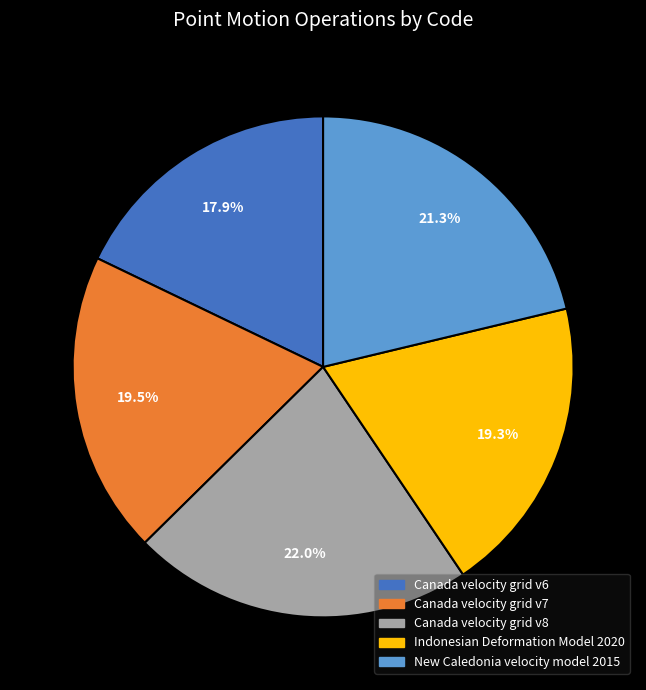

Is it true that Canada velocity grid v8 is 22% of the pie?

True